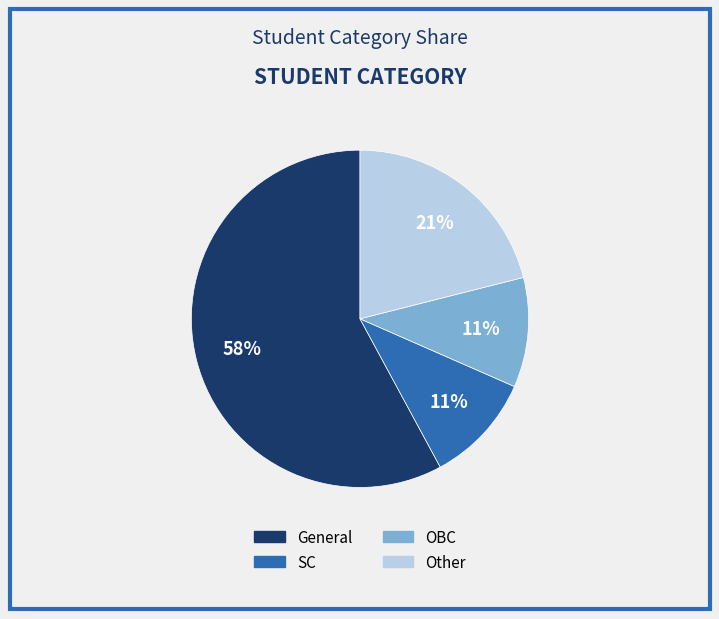

What is the largest slice in the pie chart?

General